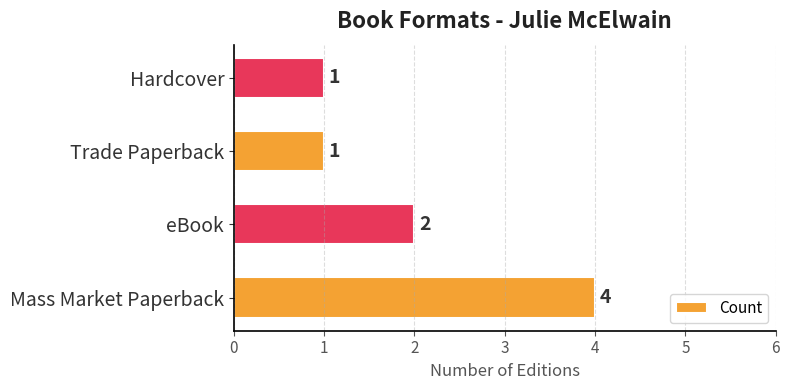

What is the sum of the values at eBook and Trade Paperback?

3